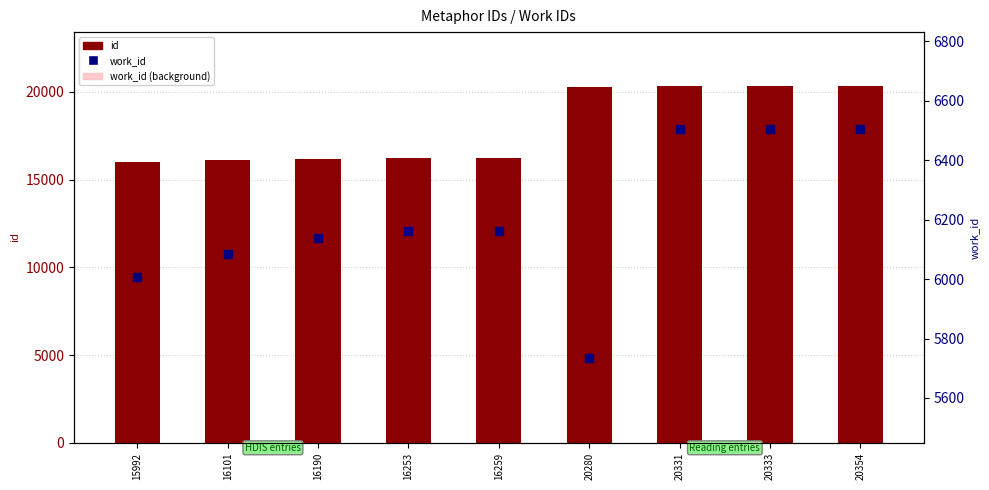

Which series has the largest total across all categories?

id